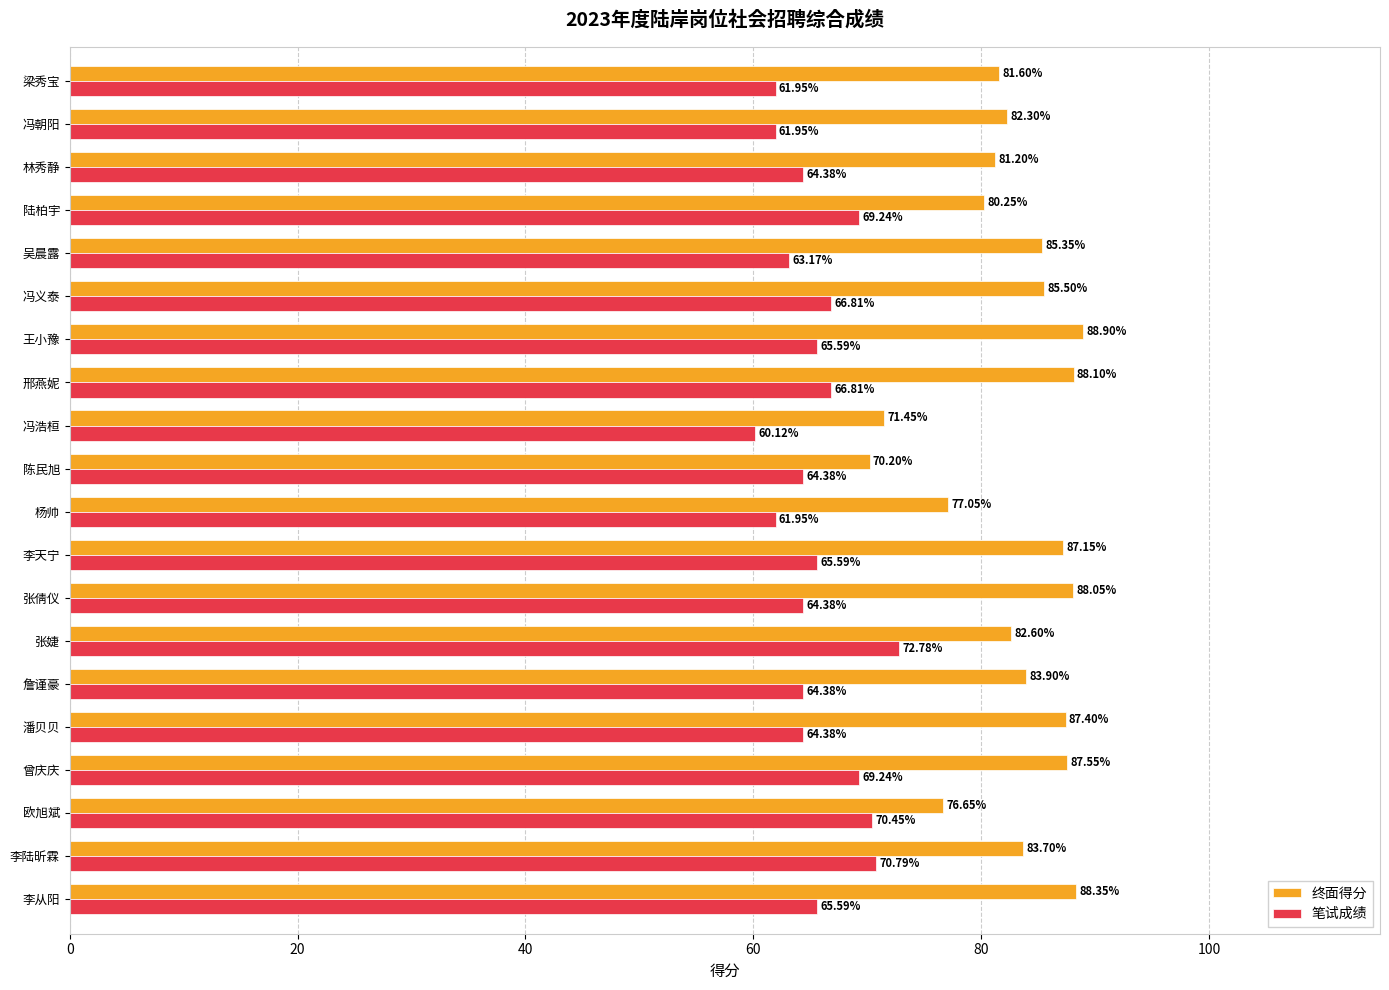

Between 张婕 and 陈民旭, which series saw the biggest shift?

终面得分